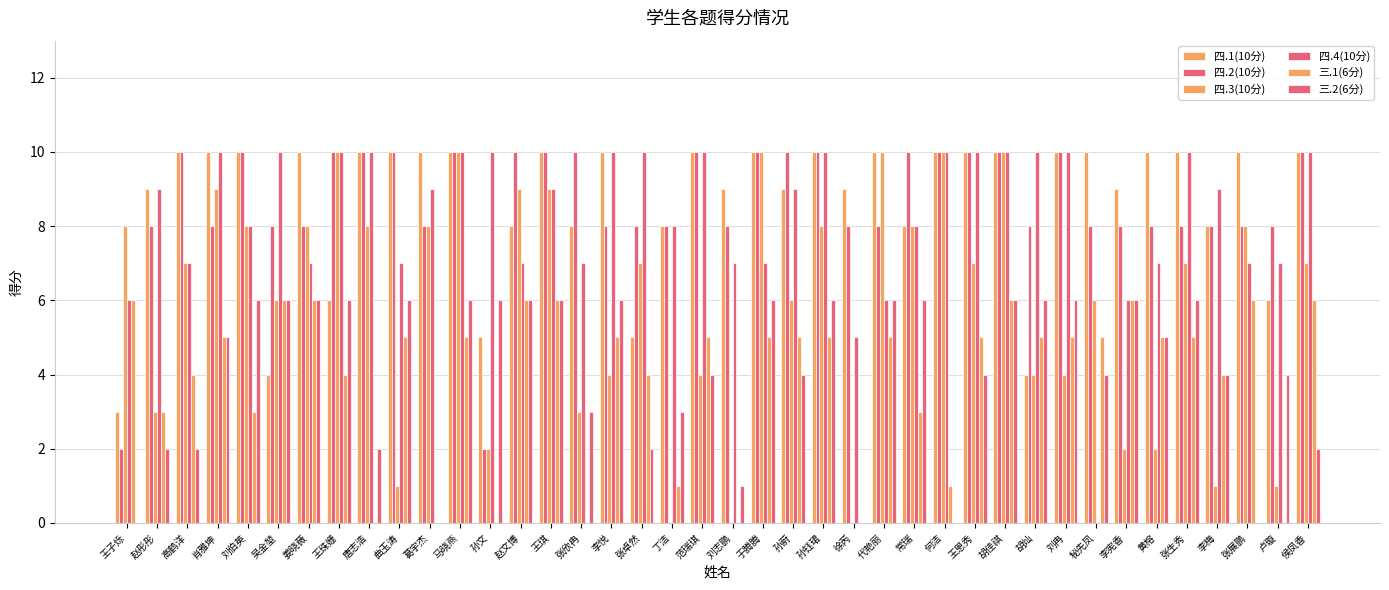

List the series in order of their peak value, highest first.

四.1(10分), 四.2(10分), 四.3(10分), 四.4(10分), 三.1(6分), 三.2(6分)